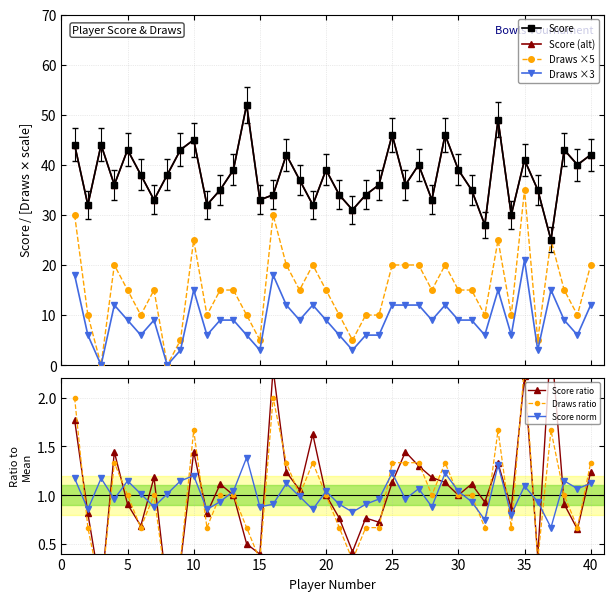

The value of Draws at 35 is 2.3. True or false?

True